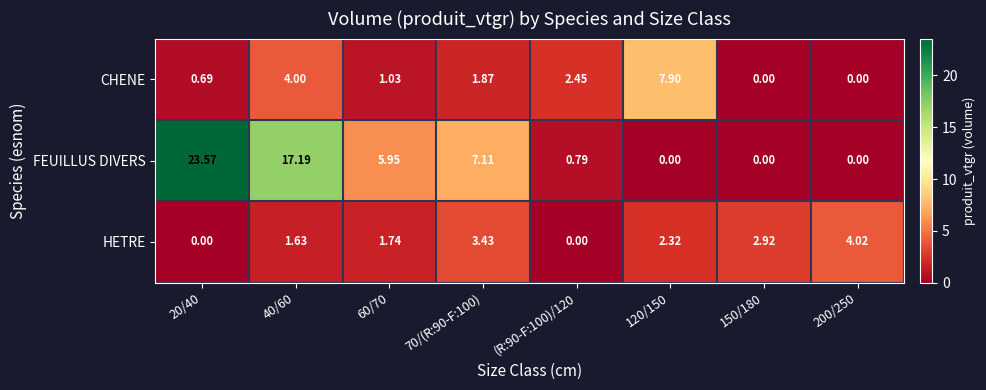

Which series has the widest spread of values?

FEUILLUS DIVERS